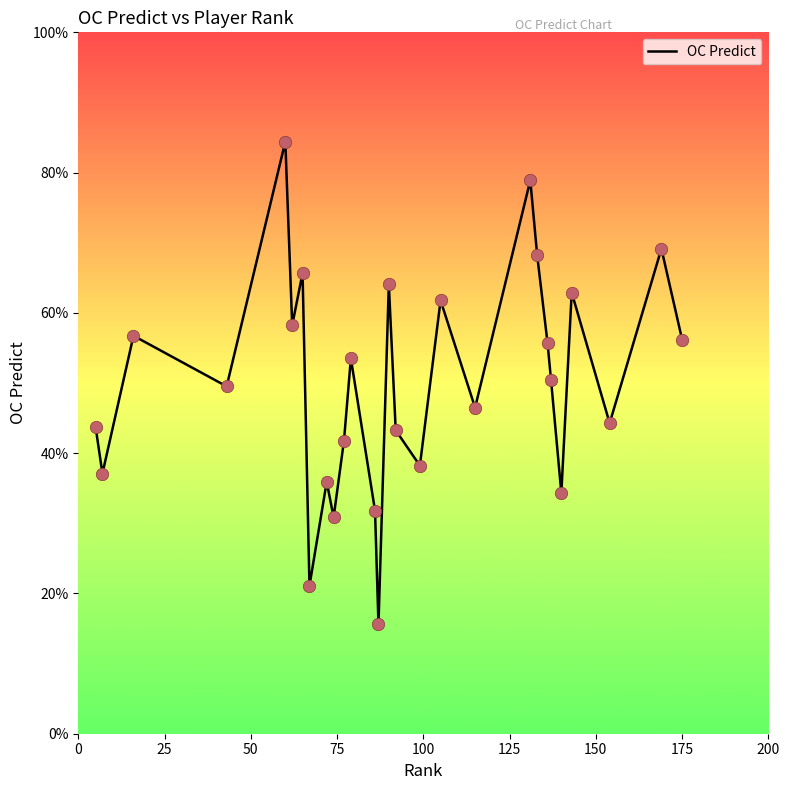

Is this an area chart (filled region under the line)?

No